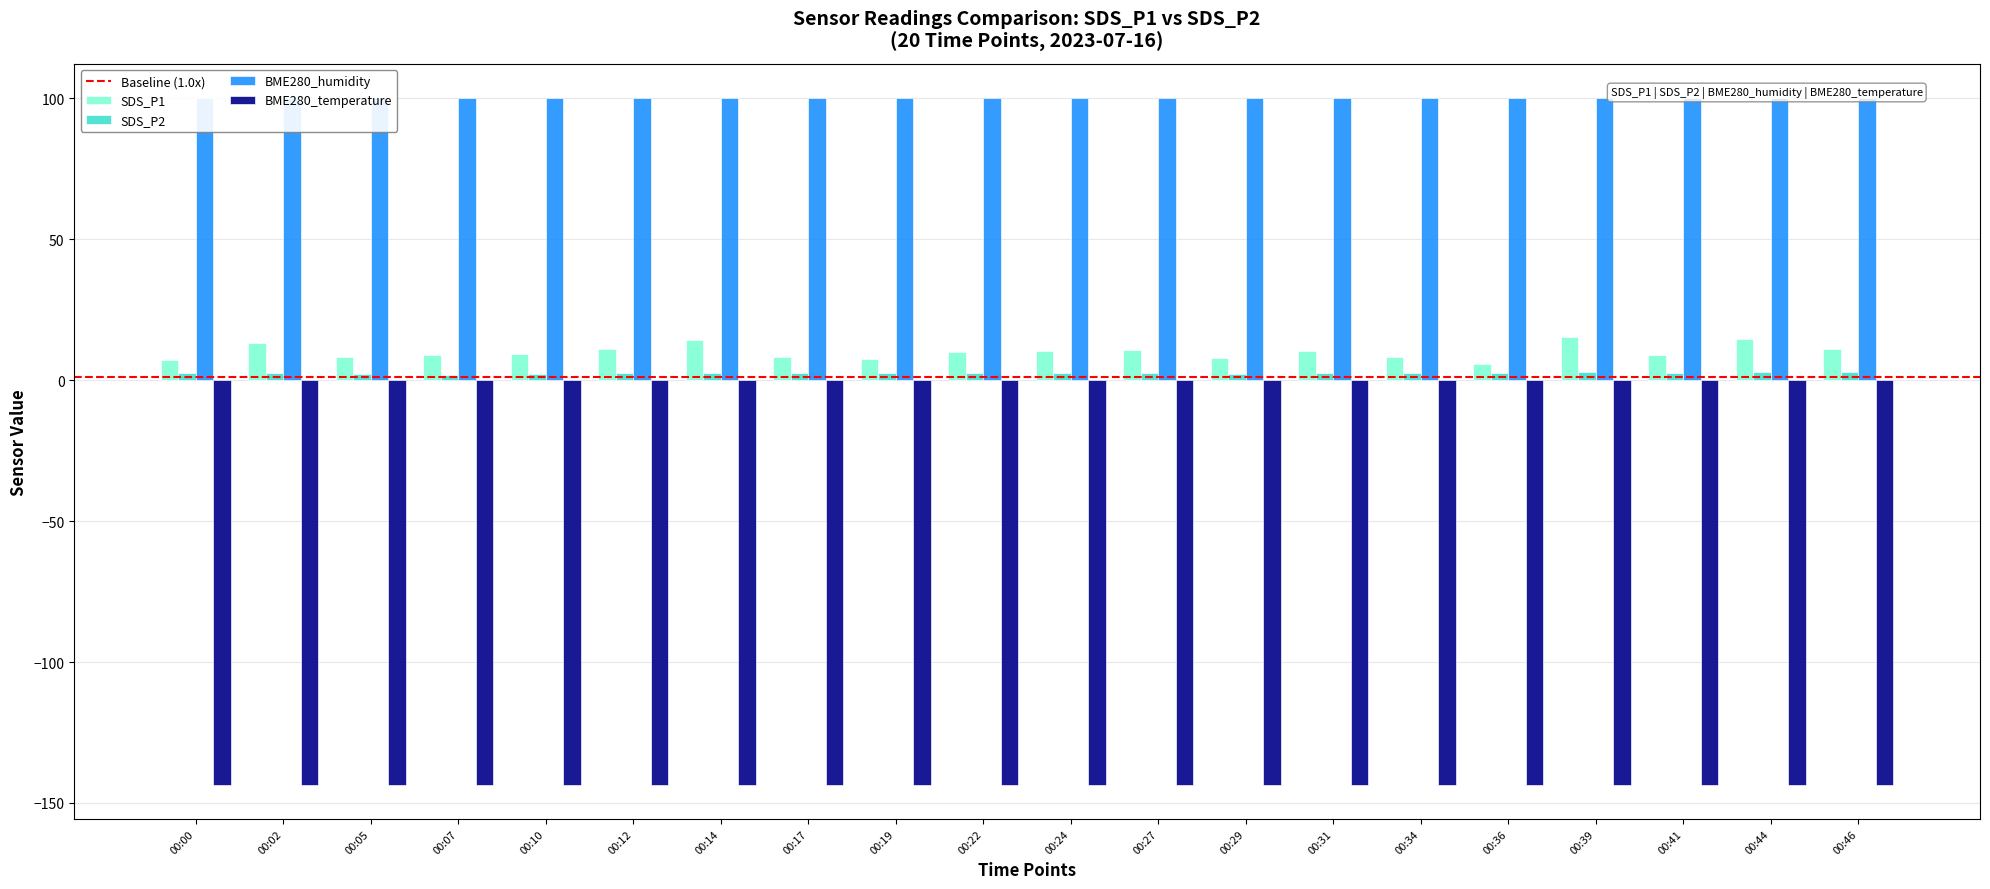

The value of SDS_P2 at 00:39 is 1.7. True or false?

False